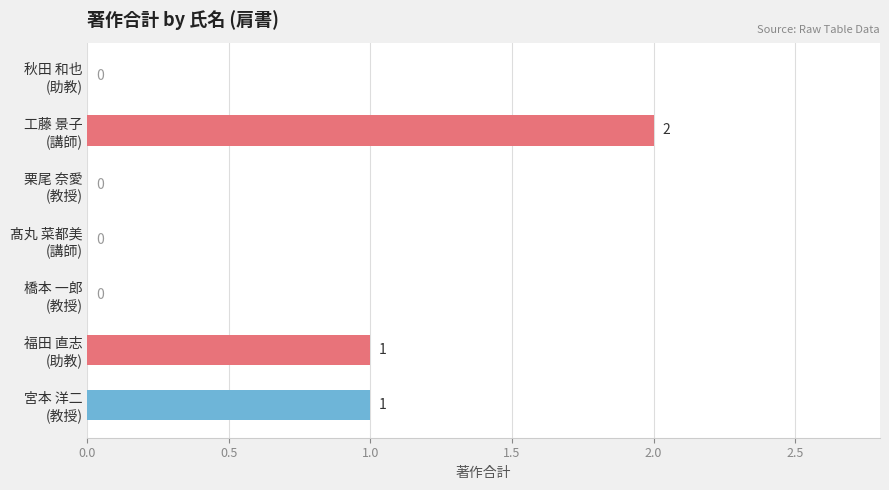

What is the sum of all values?

4